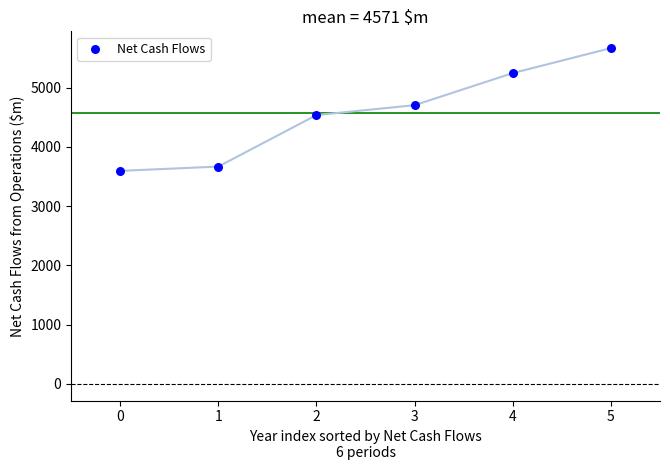

What is the range of Y values (max minus min)?

2074